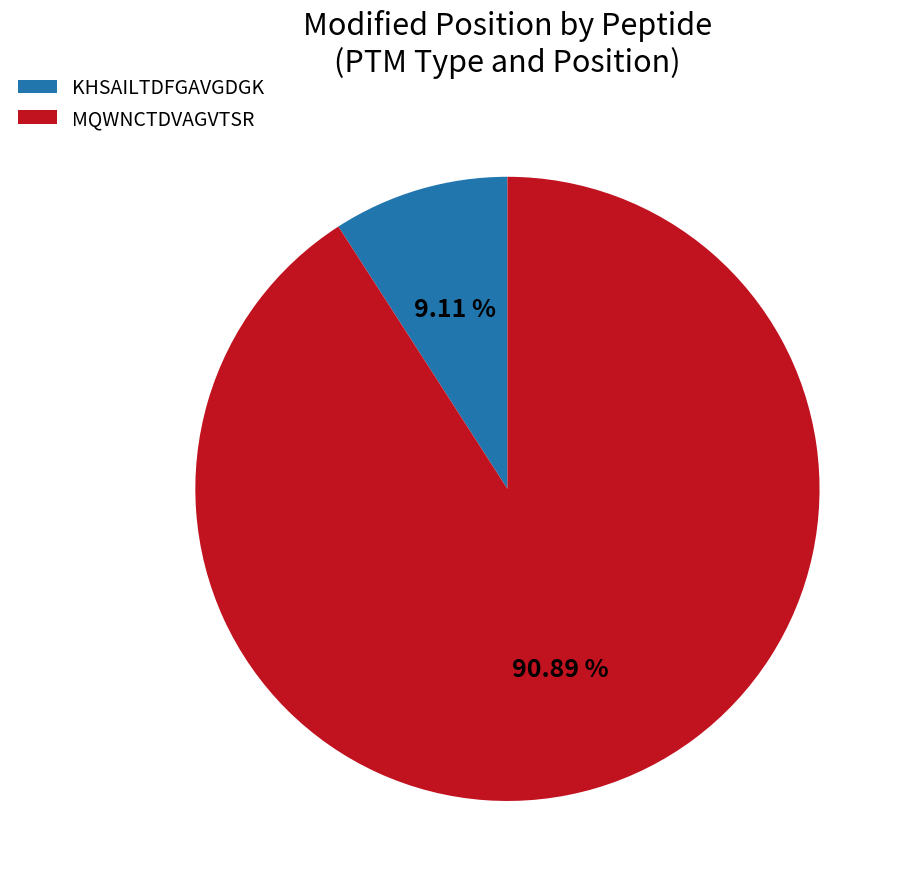

What percentage is the KHSAILTDFGAVGDGK slice, to the nearest percent?

9%